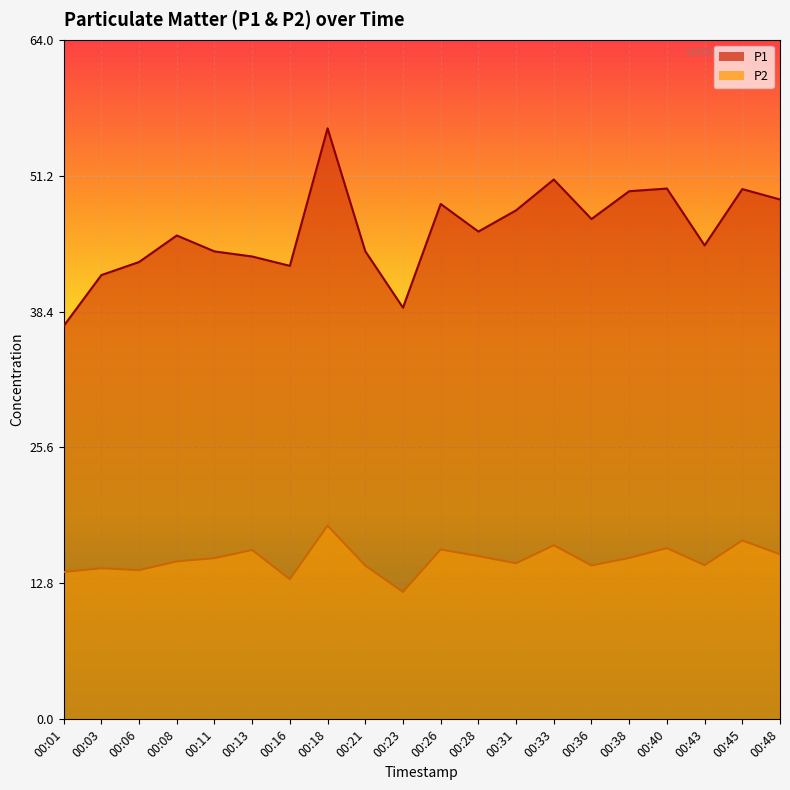

What is the minimum value shown in the chart?

12.0